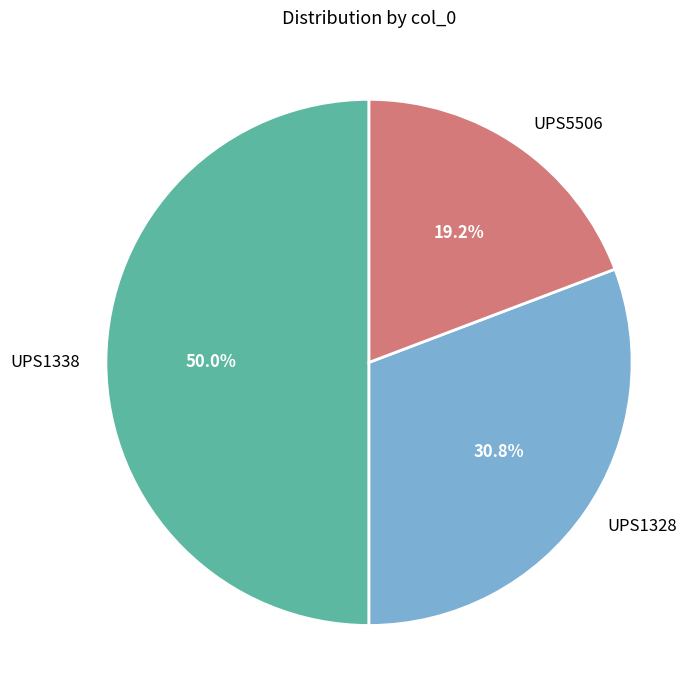

Rank the categories by value from highest to lowest.

UPS1338, UPS1328, UPS5506